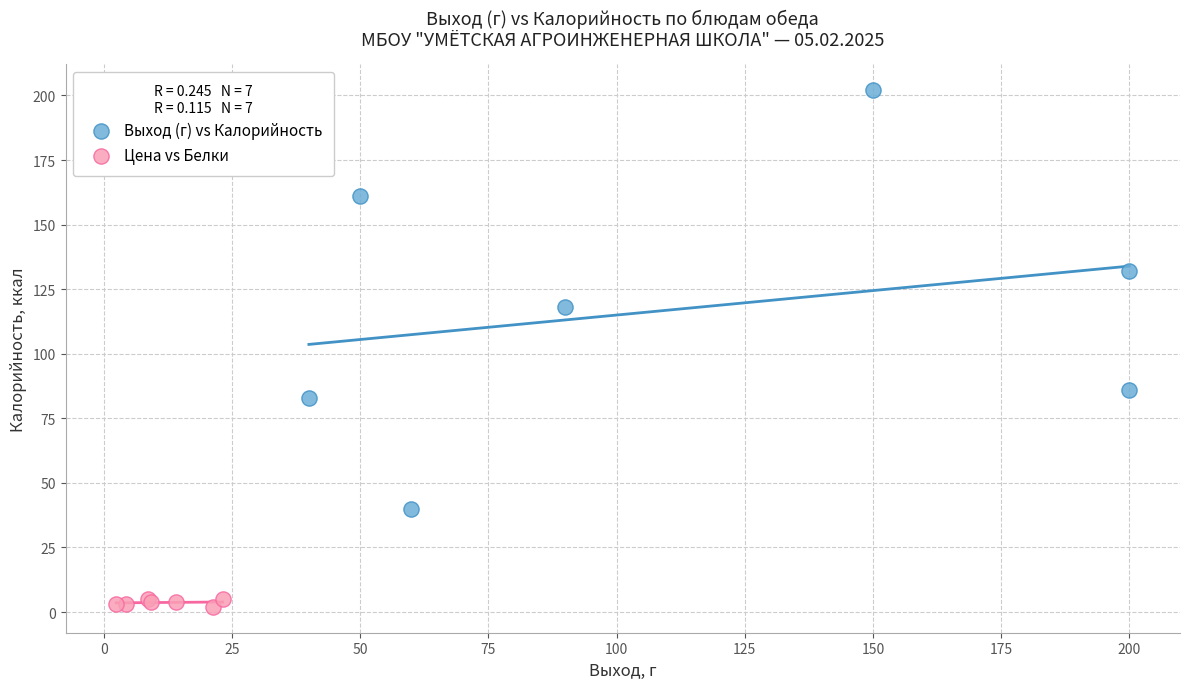

Which series contains the highest Y value?

Выход (г) vs Калорийность